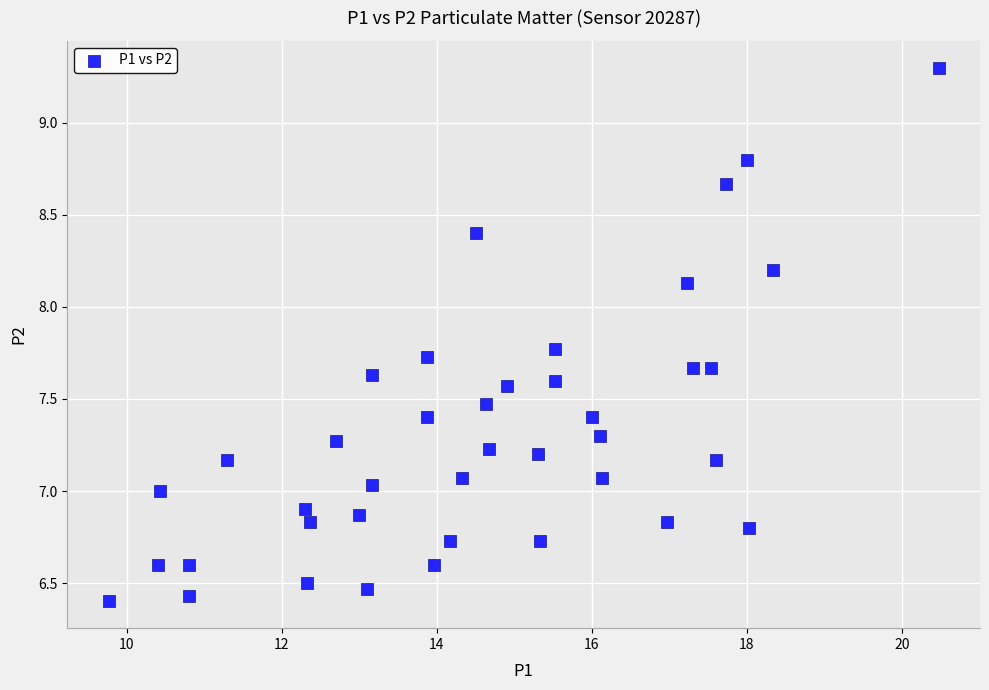

What is the range of X values (max minus min)?

10.7